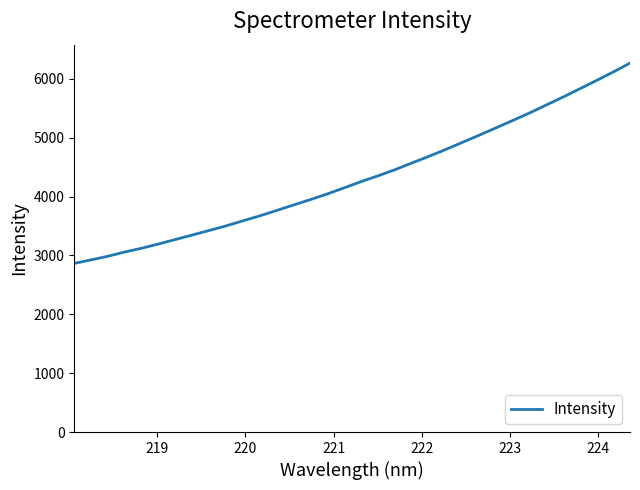

What is the greatest value displayed?

6268.0